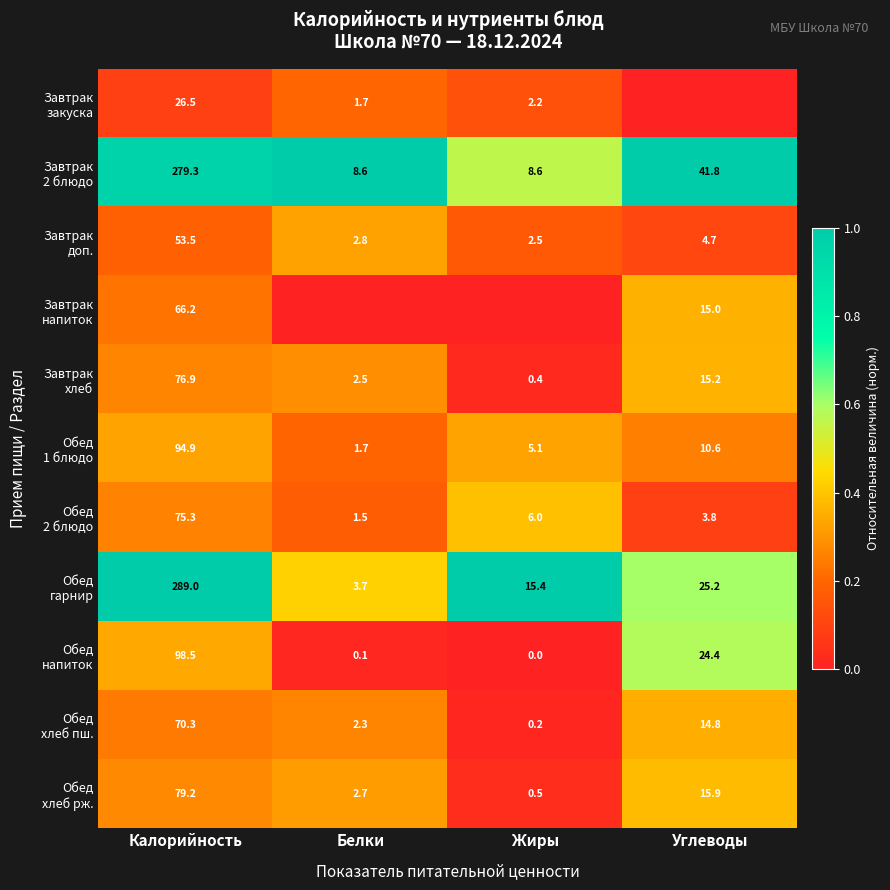

What is the difference between the highest and lowest values at Калорийность?

262.5